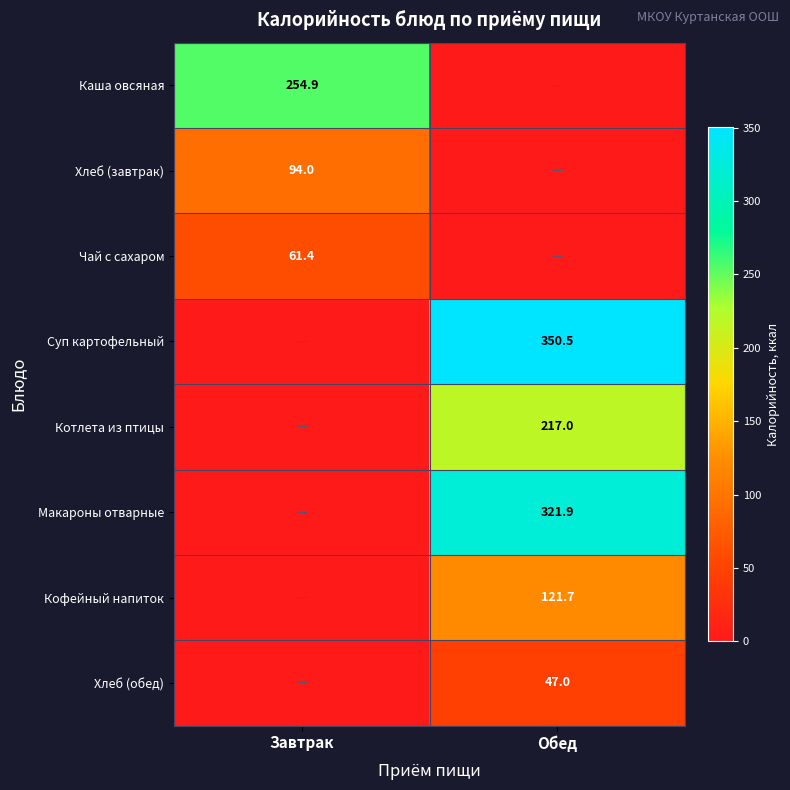

Is the value of Чай с сахаром at Завтрак greater than the value of Кофейный напиток at Обед?

No